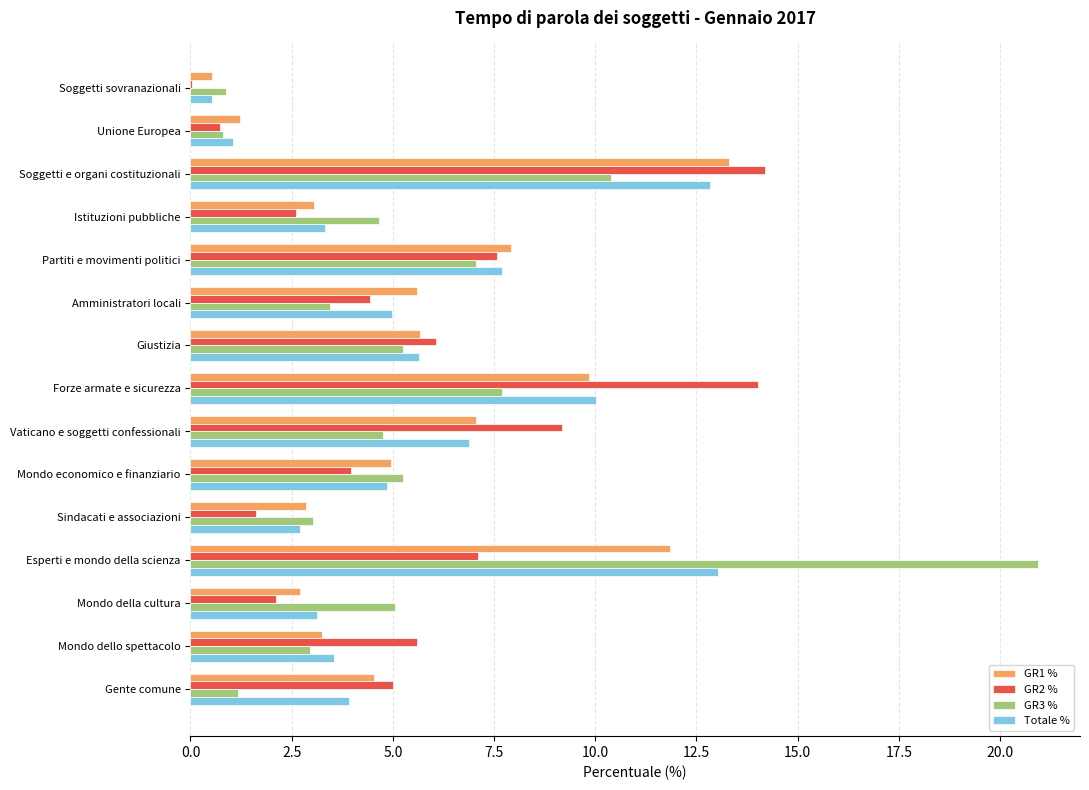

Which category has the highest value in the GR3 % series?

Esperti e mondo della scienza